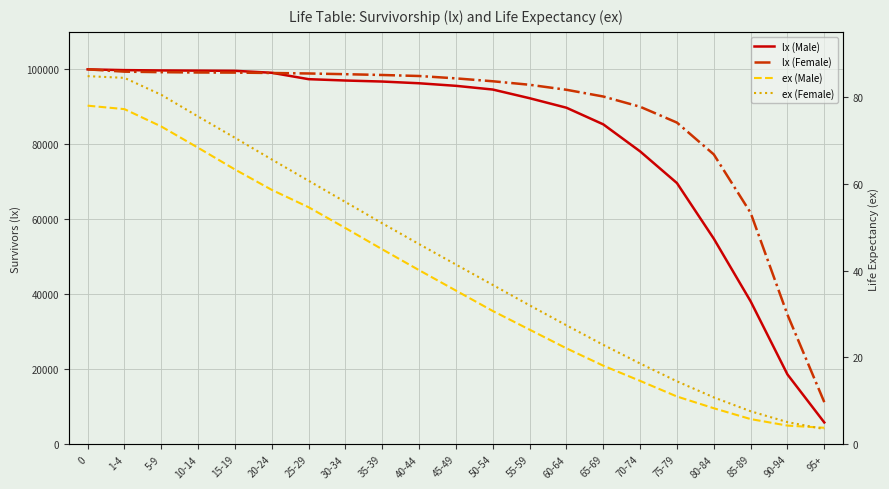

True or false: ex (Male) and lx (Male) intersect in this chart.

False